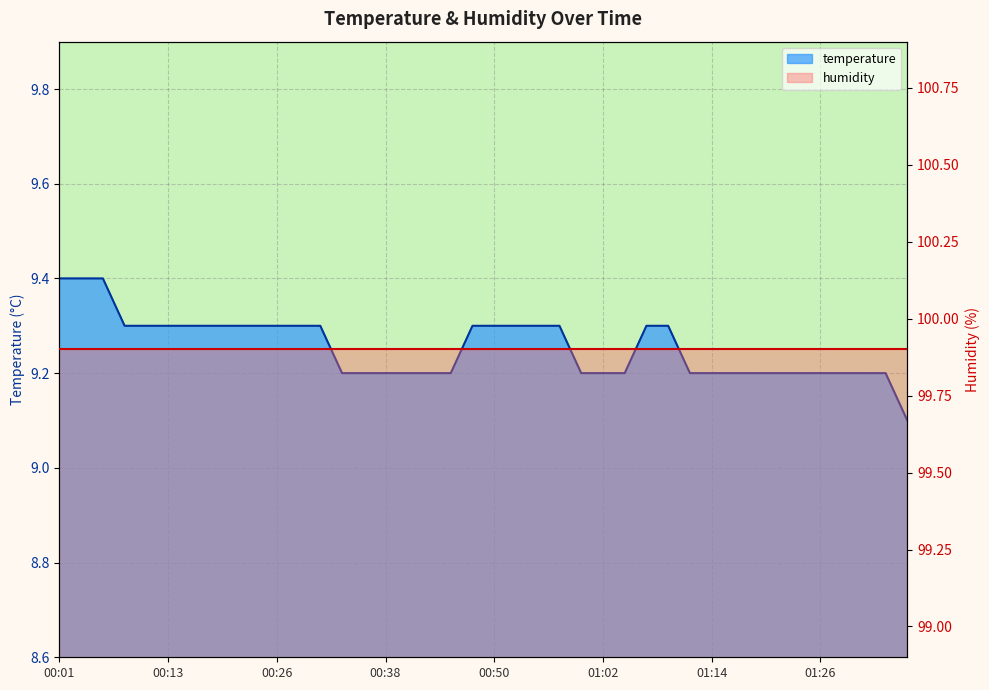

How many values are between 9 and 10?

40